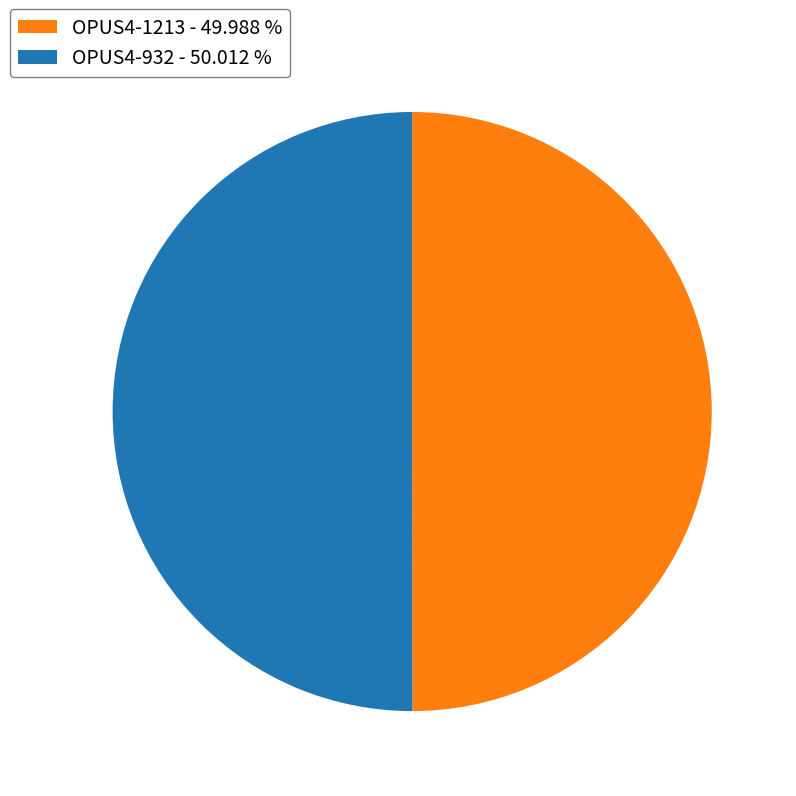

What is the ratio of the value at OPUS4-932 - 50.012 % to the value at OPUS4-1213 - 49.988 %?

1.0